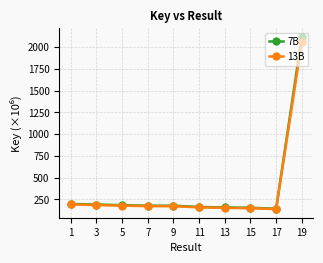

Which series has the widest spread of values?

7B